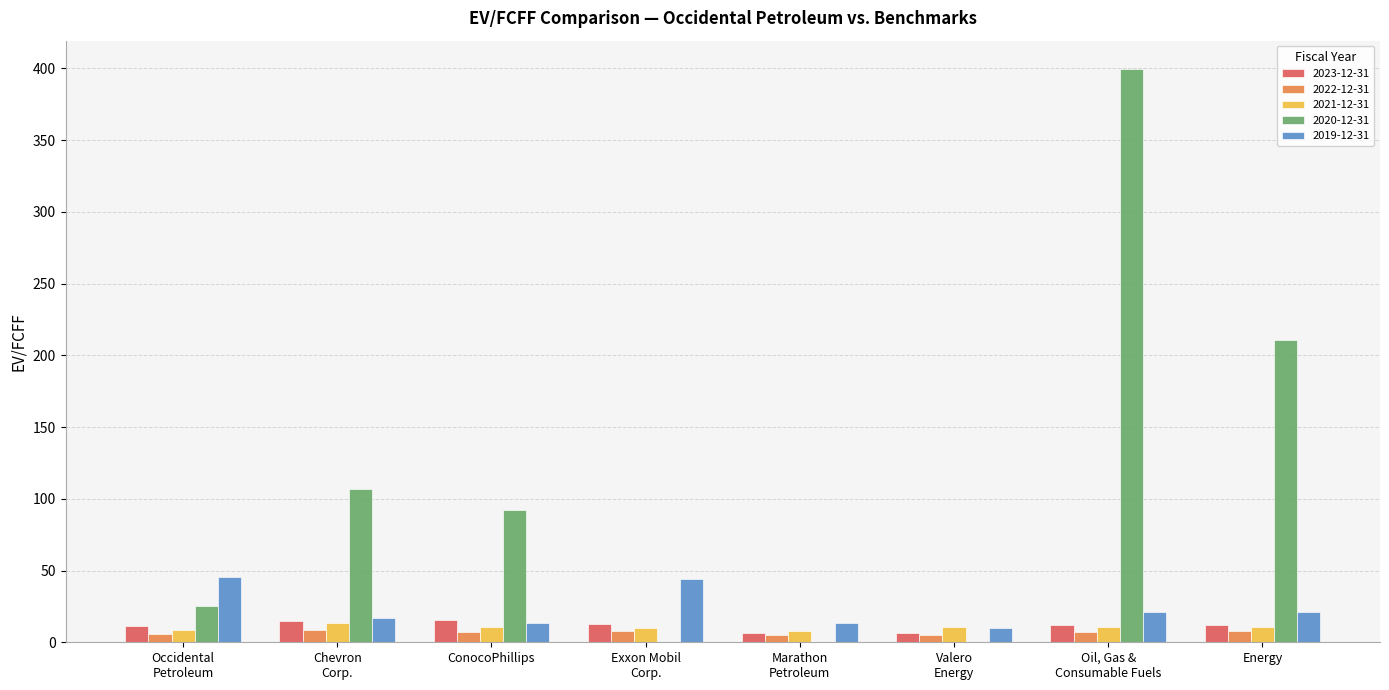

What is the average value of the 2019-12-31 series?

23.2